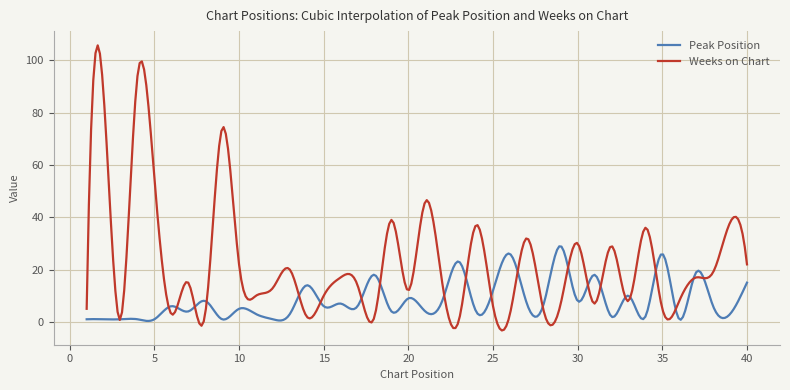

Which series has the largest total across all categories?

Weeks on Chart